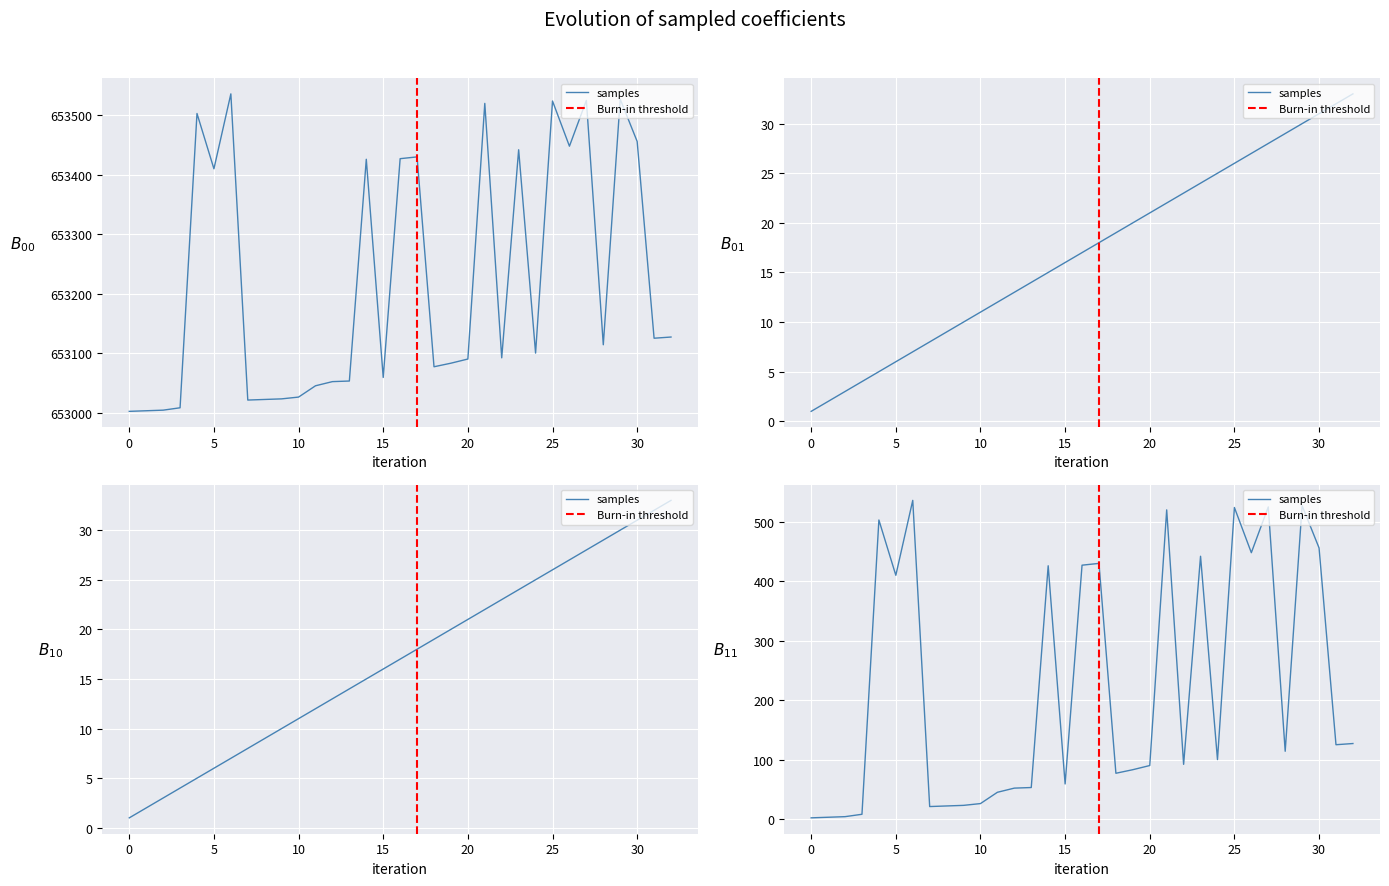

What is the maximum value for Student ID (B_00)?

653536